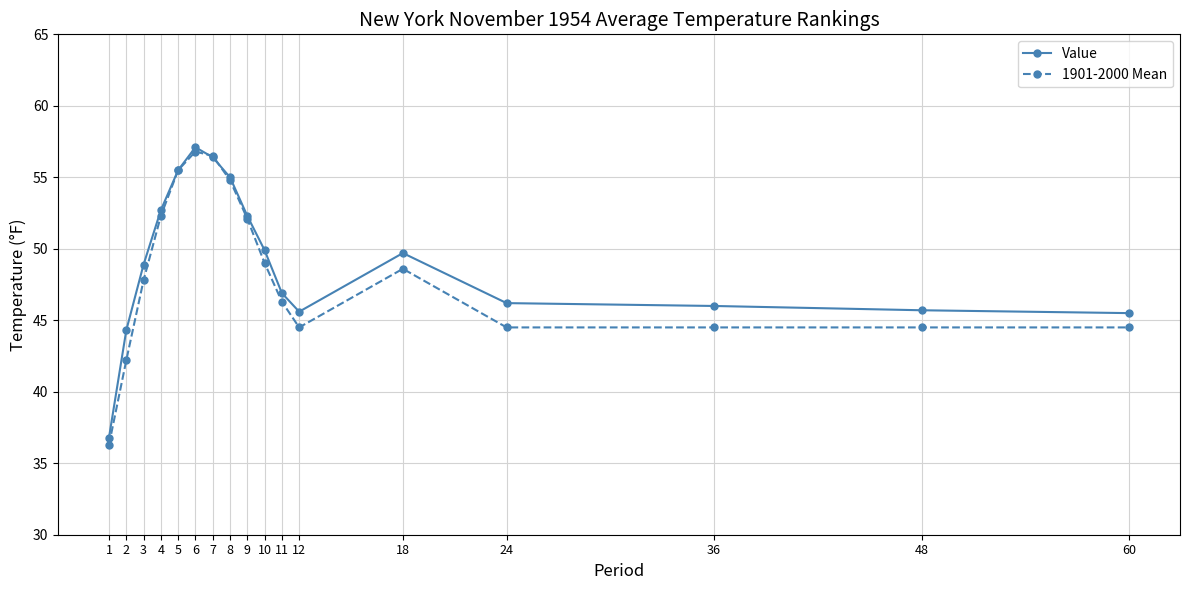

At 2, list the series in order from largest to smallest.

Value, 1901-2000 Mean